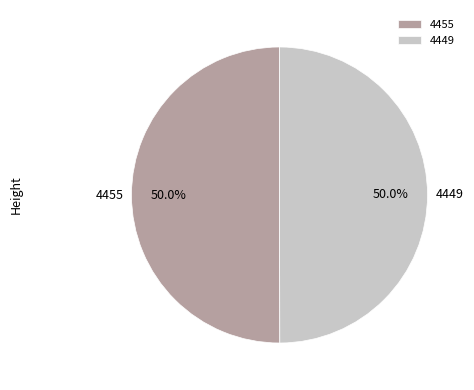

What is the ratio of the value at 4455 to the value at 4449?

1.0